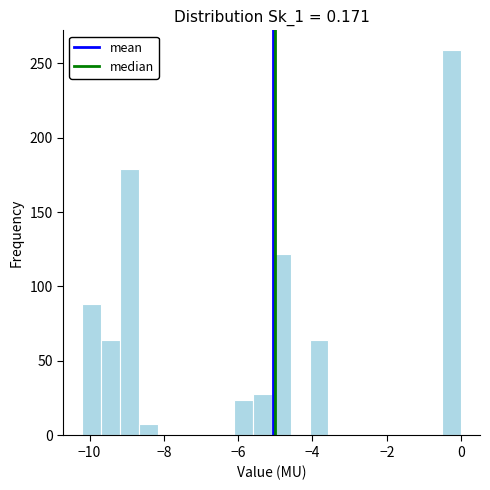

Around what value on the x-axis is the tallest bar? Give the approximate position of its centre, as read against the axis.

-0.2